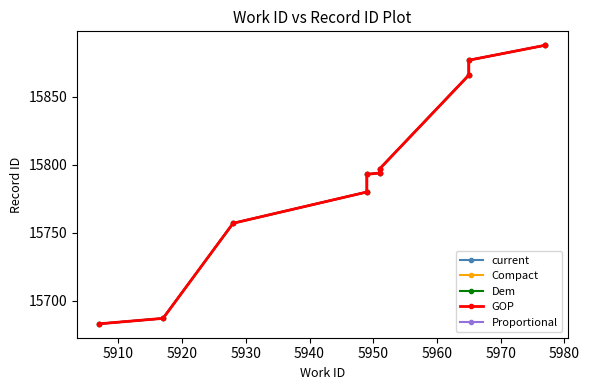

What is the total value across all series at 5910?

78435